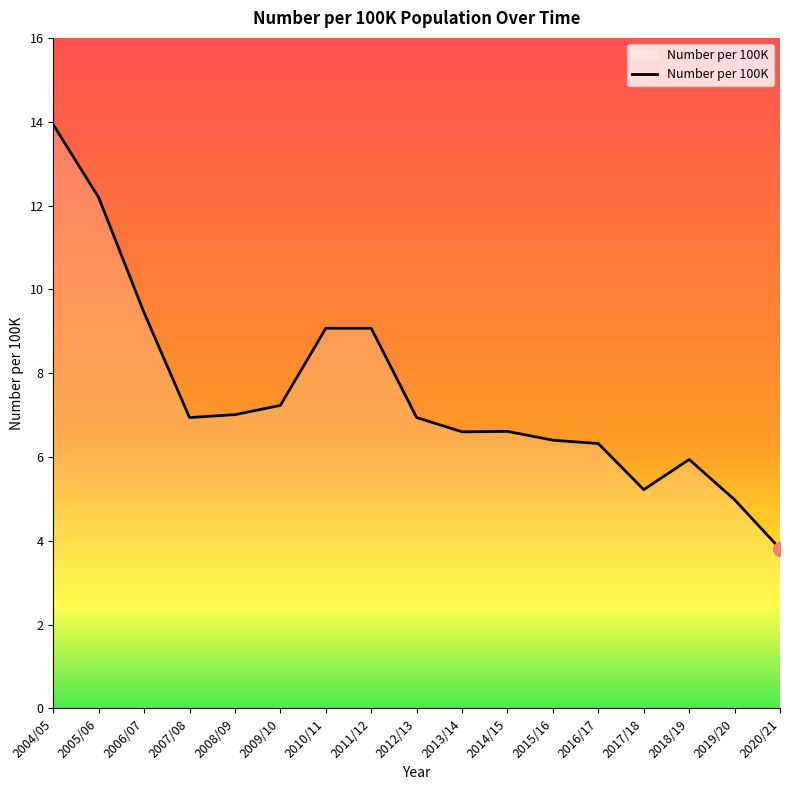

The value at 2009/10 is 7.2. True or false?

True